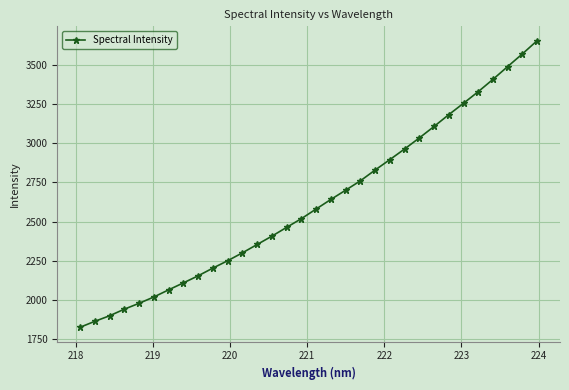

What is the difference between the maximum and minimum values?

1829.5